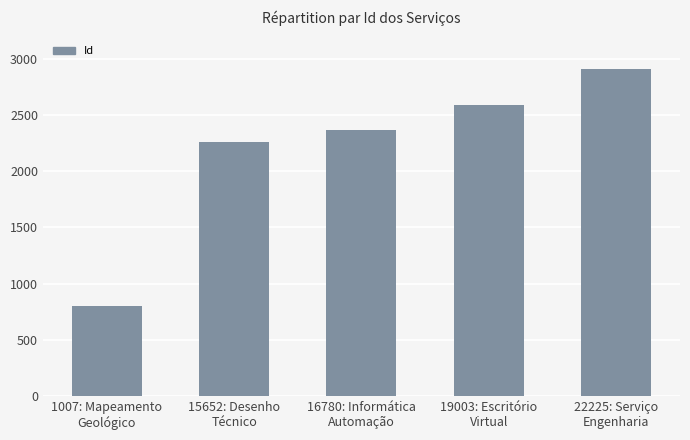

The value at 1007: Mapeamento
Geológico is 1419. True or false?

False